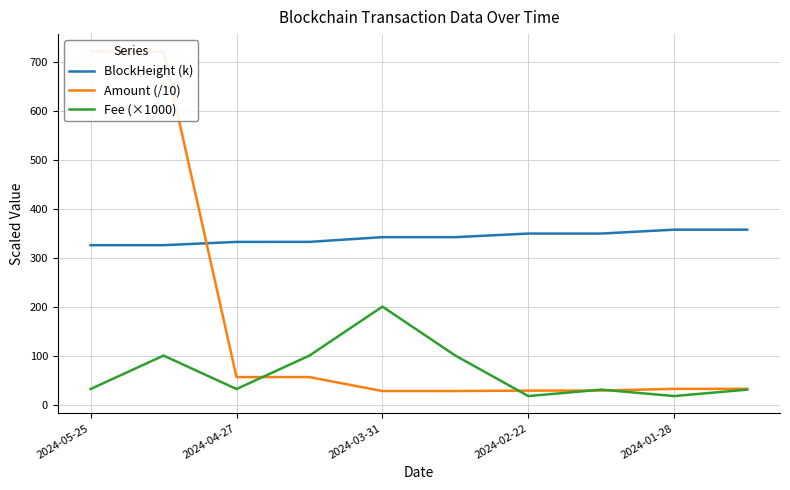

List the series in order of their overall mean, highest first.

BlockHeight (k), Amount (/10), Fee (×1000)